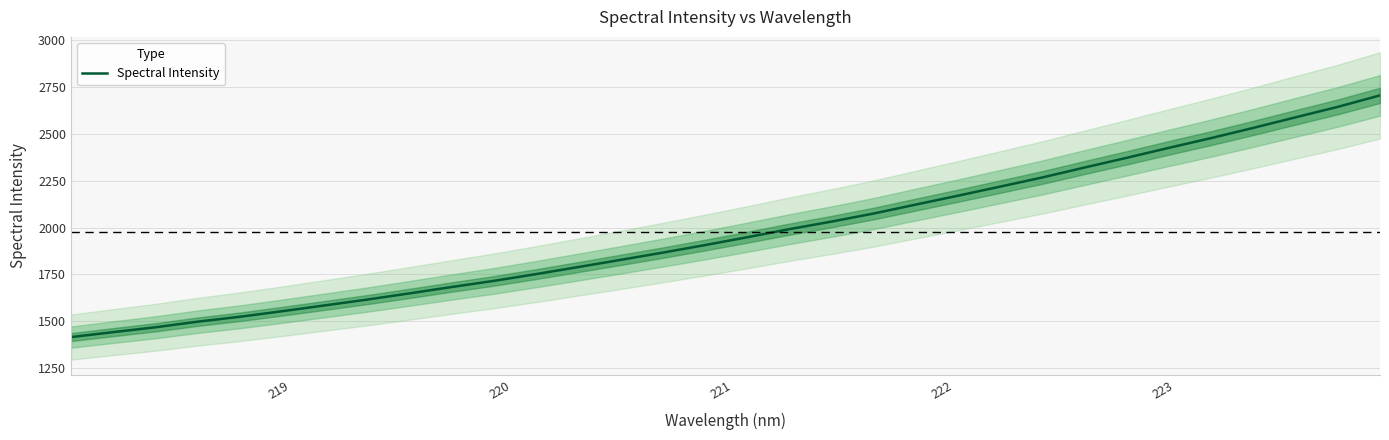

True or false: the data has more than 1 interior local peaks.

False